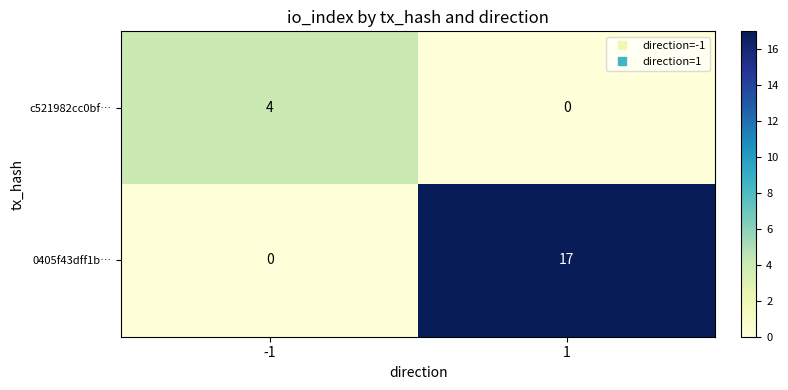

List the series in order of their overall mean, highest first.

0405f43dff1b…, c521982cc0bf…